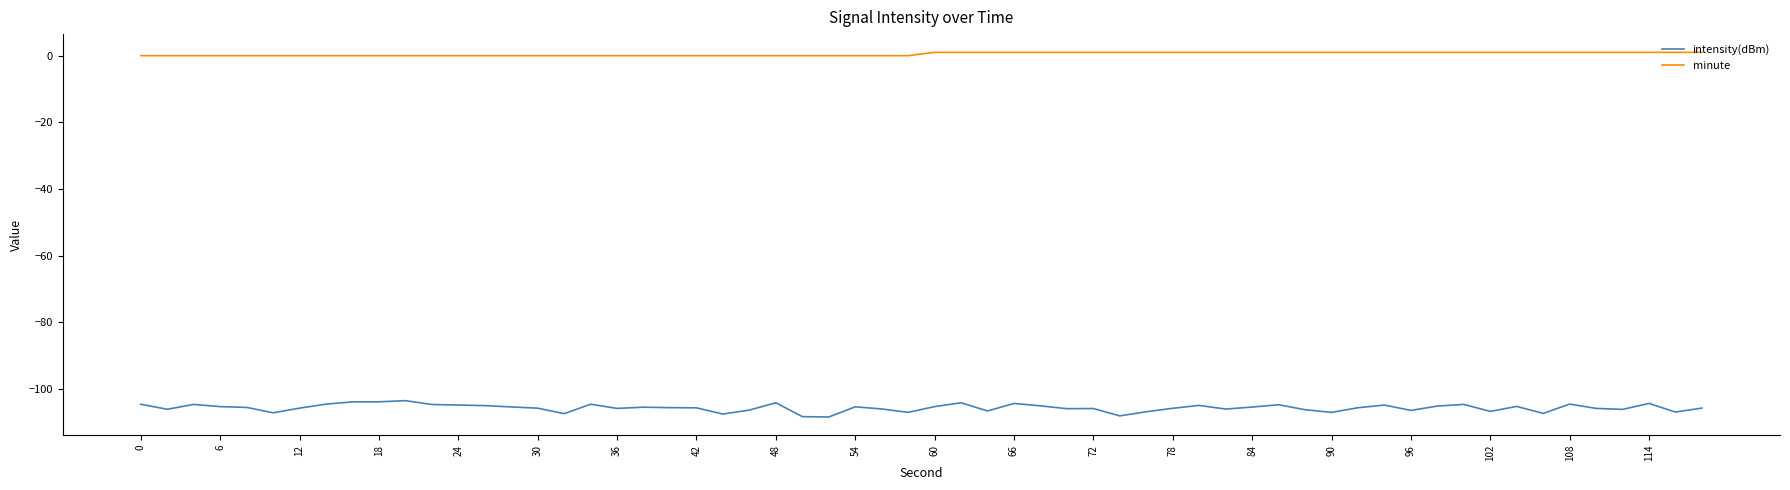

Which series has the widest spread of values?

intensity(dBm)